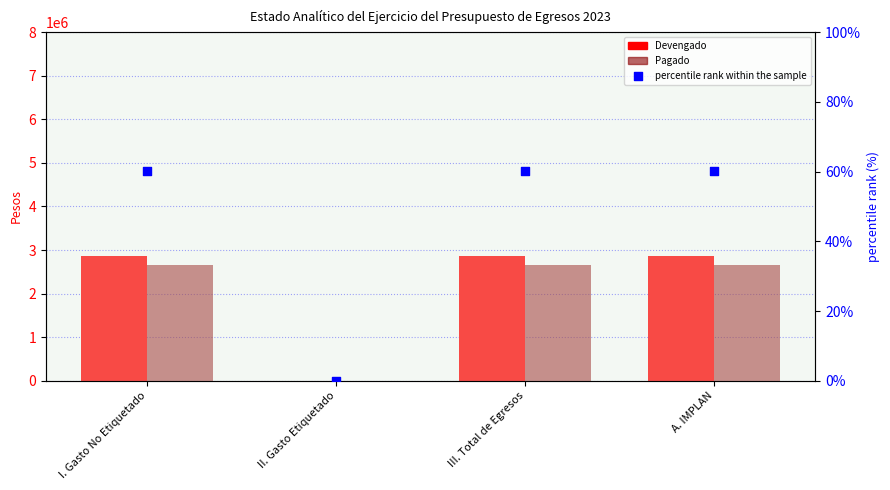

At how many categories does at least one series exceed 177113?

3